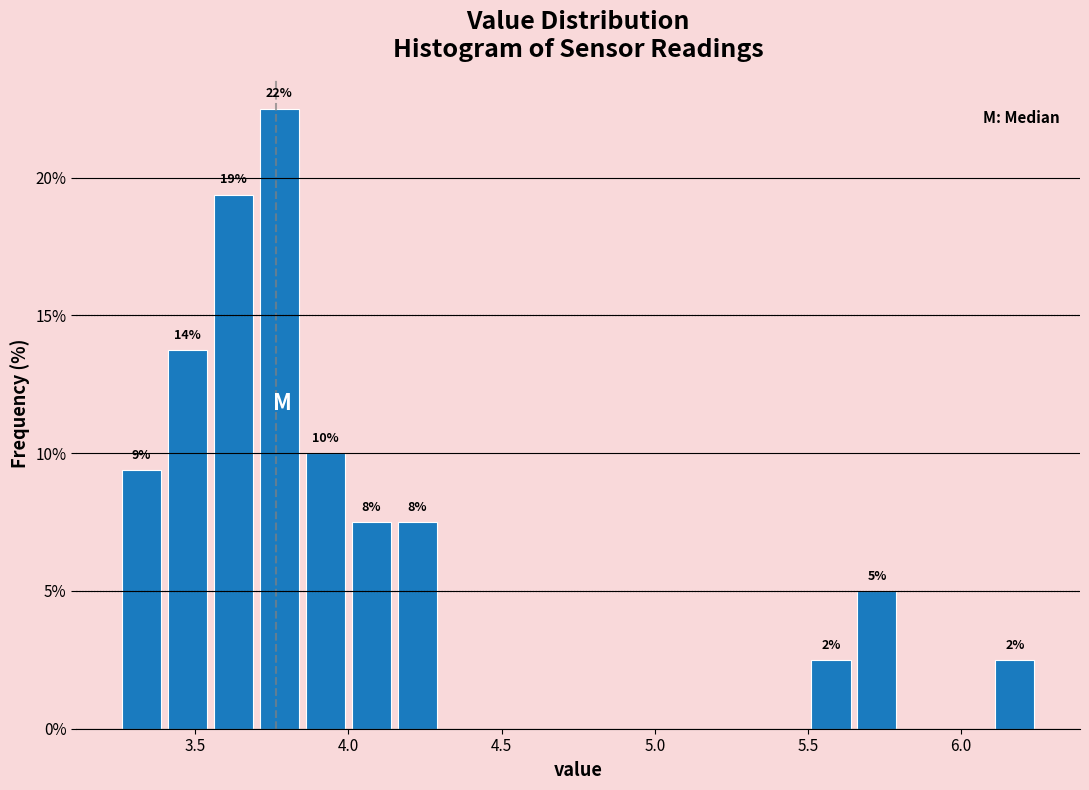

Around what value on the x-axis is the tallest bar? Give the approximate position of its centre, as read against the axis.

3.80